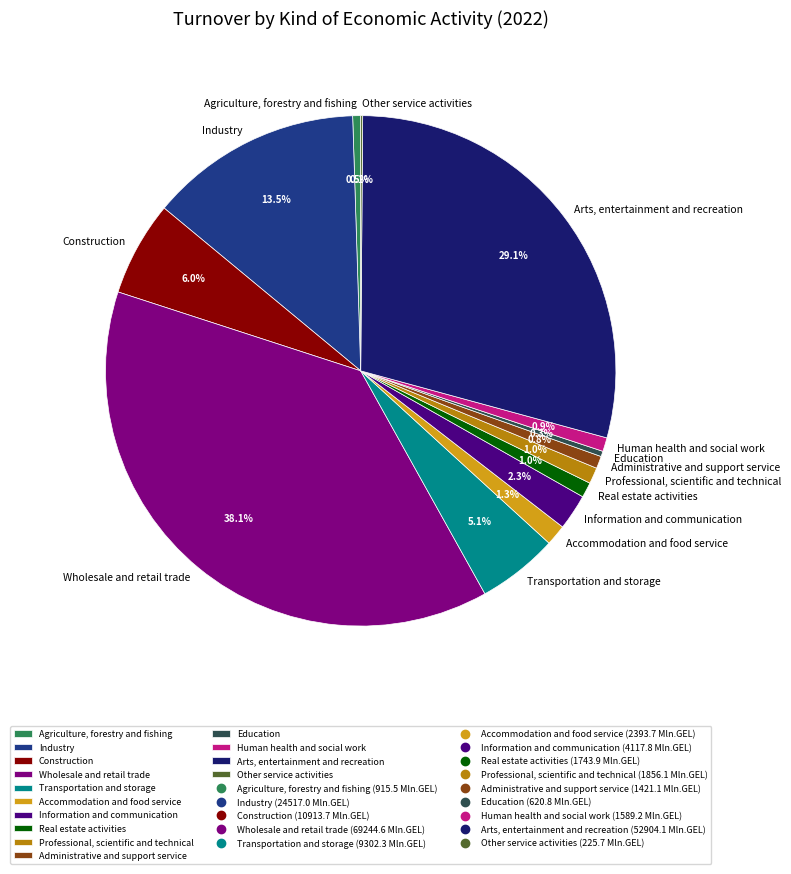

Is there a majority slice in this chart?

No